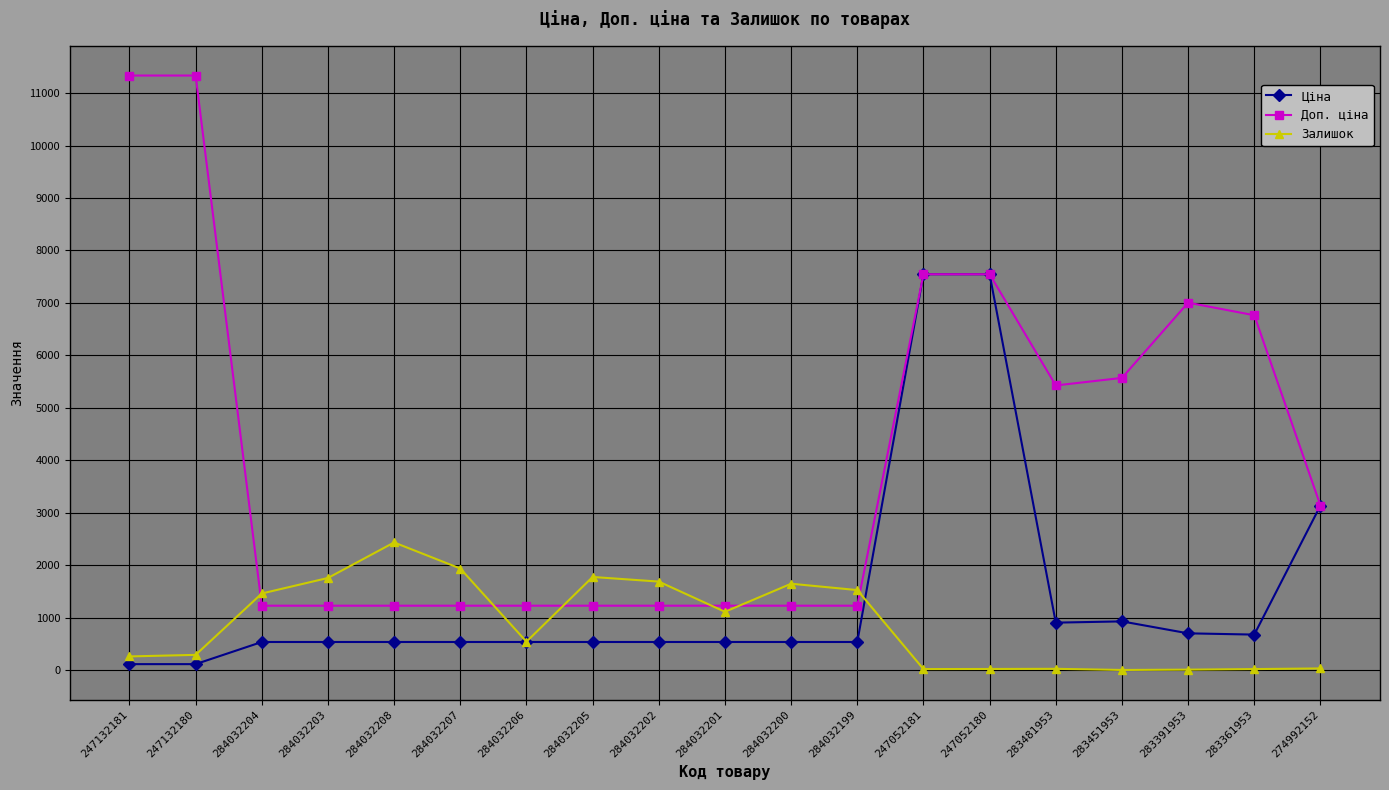

The value of Доп. ціна at 283451953 is 5569.9. True or false?

True